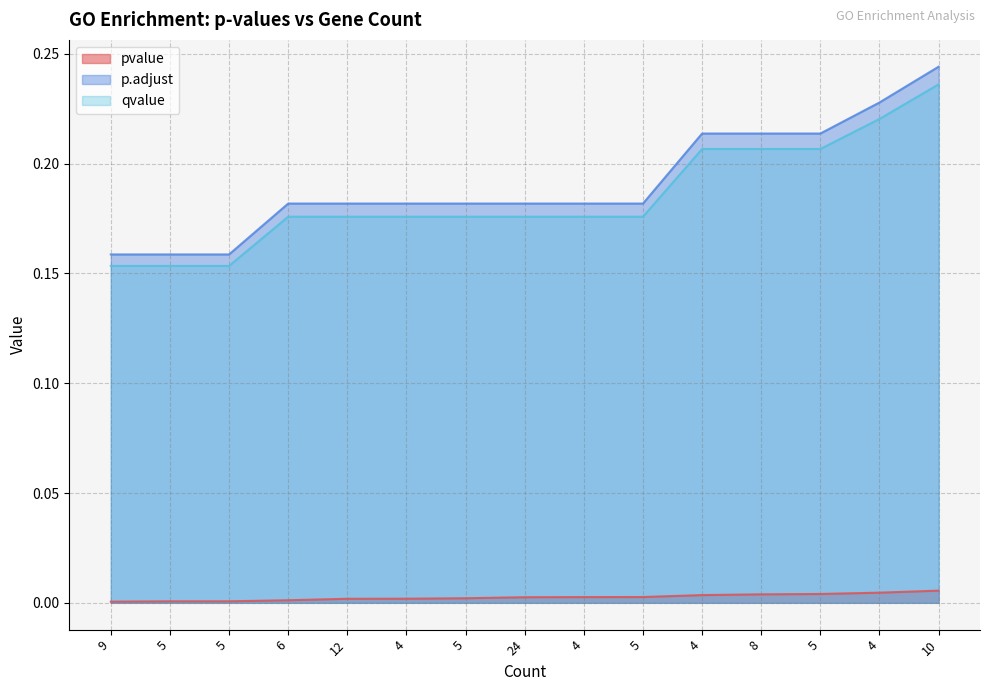

True or false: pvalue and p.adjust cross at least once.

False